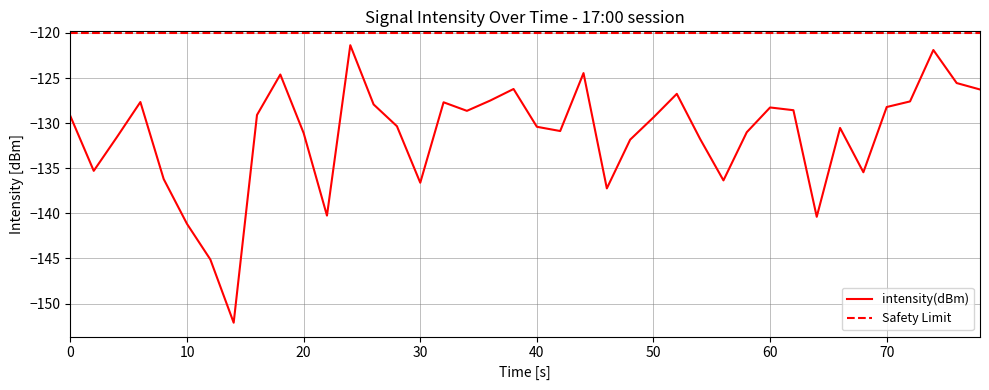

Count the number of data series in this chart.

1